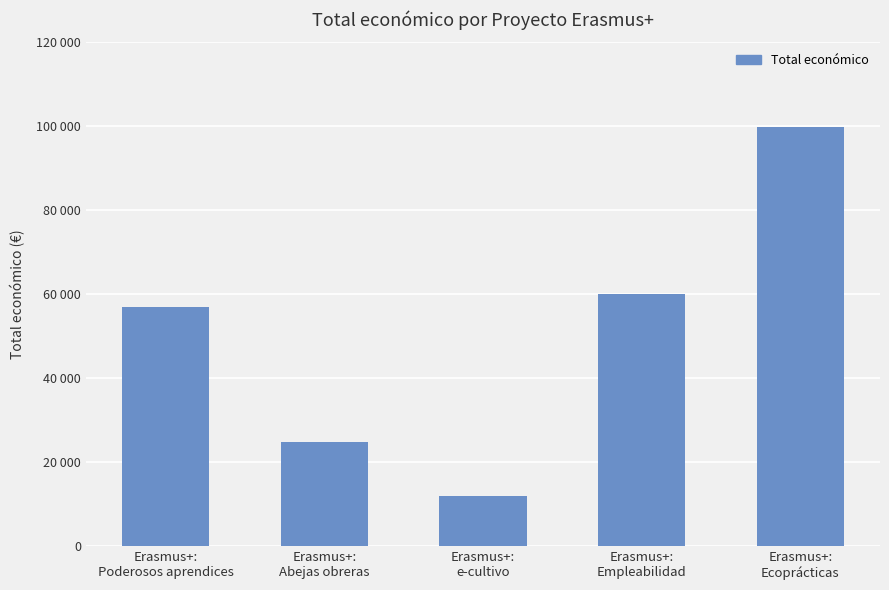

Count the number of categories in the chart.

5